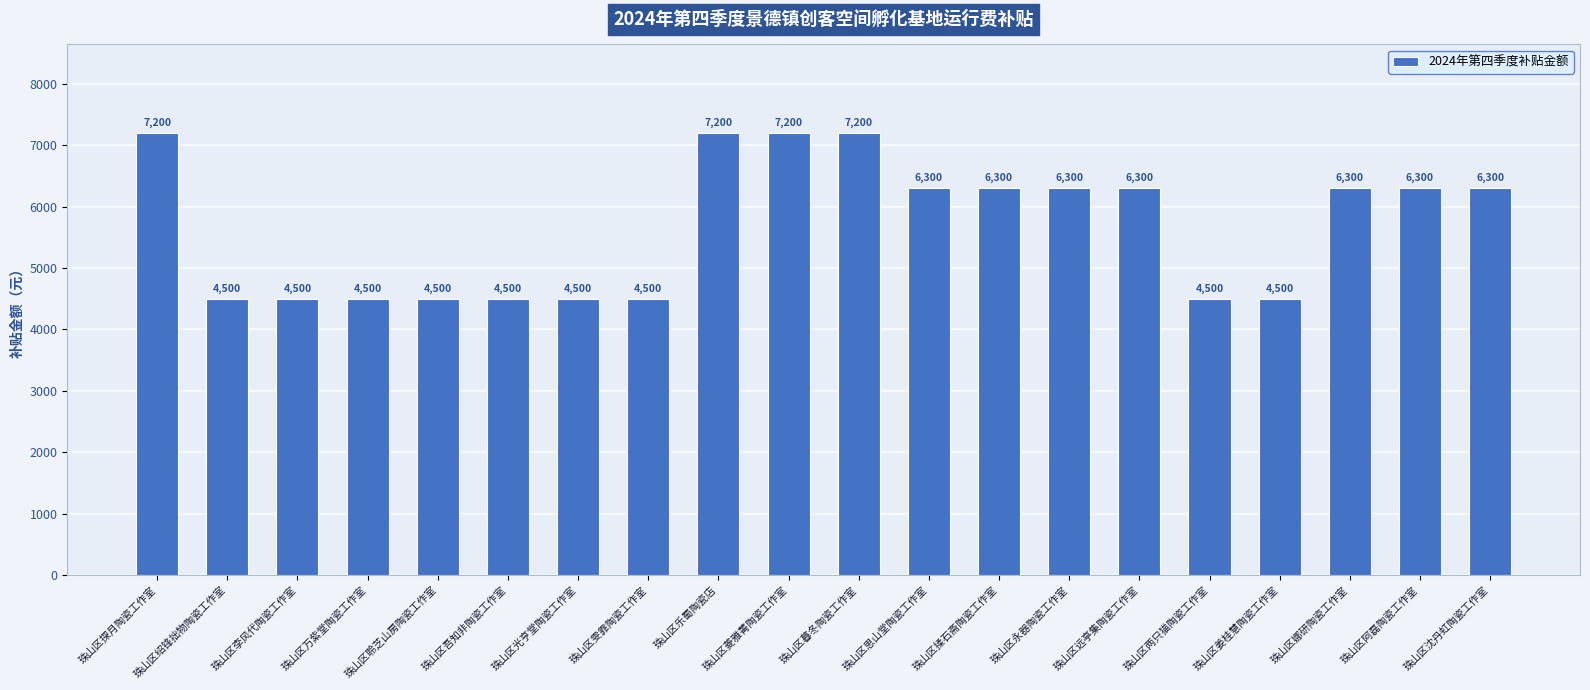

Read the value at 珠山区远亭集陶瓷工作室.

6300